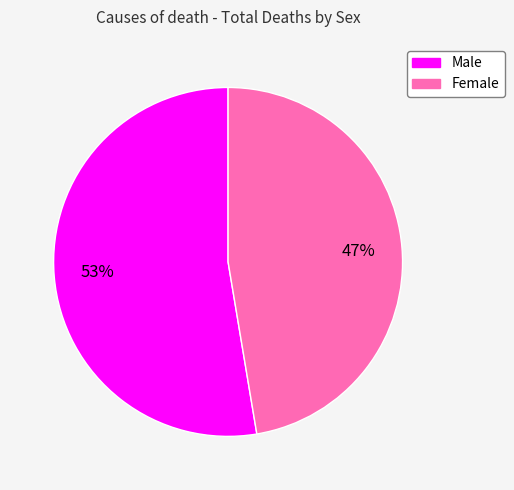

Count the number of slices in the pie.

2